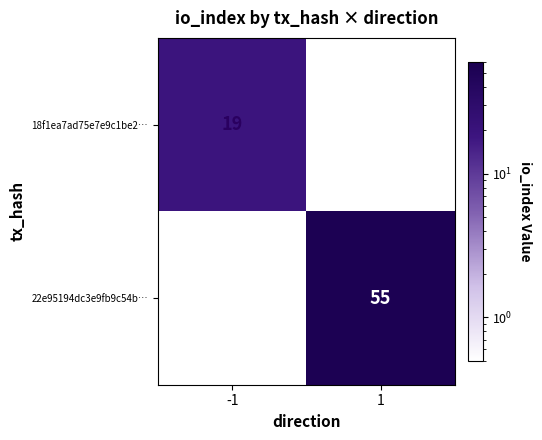

How many series are shown in this chart?

2